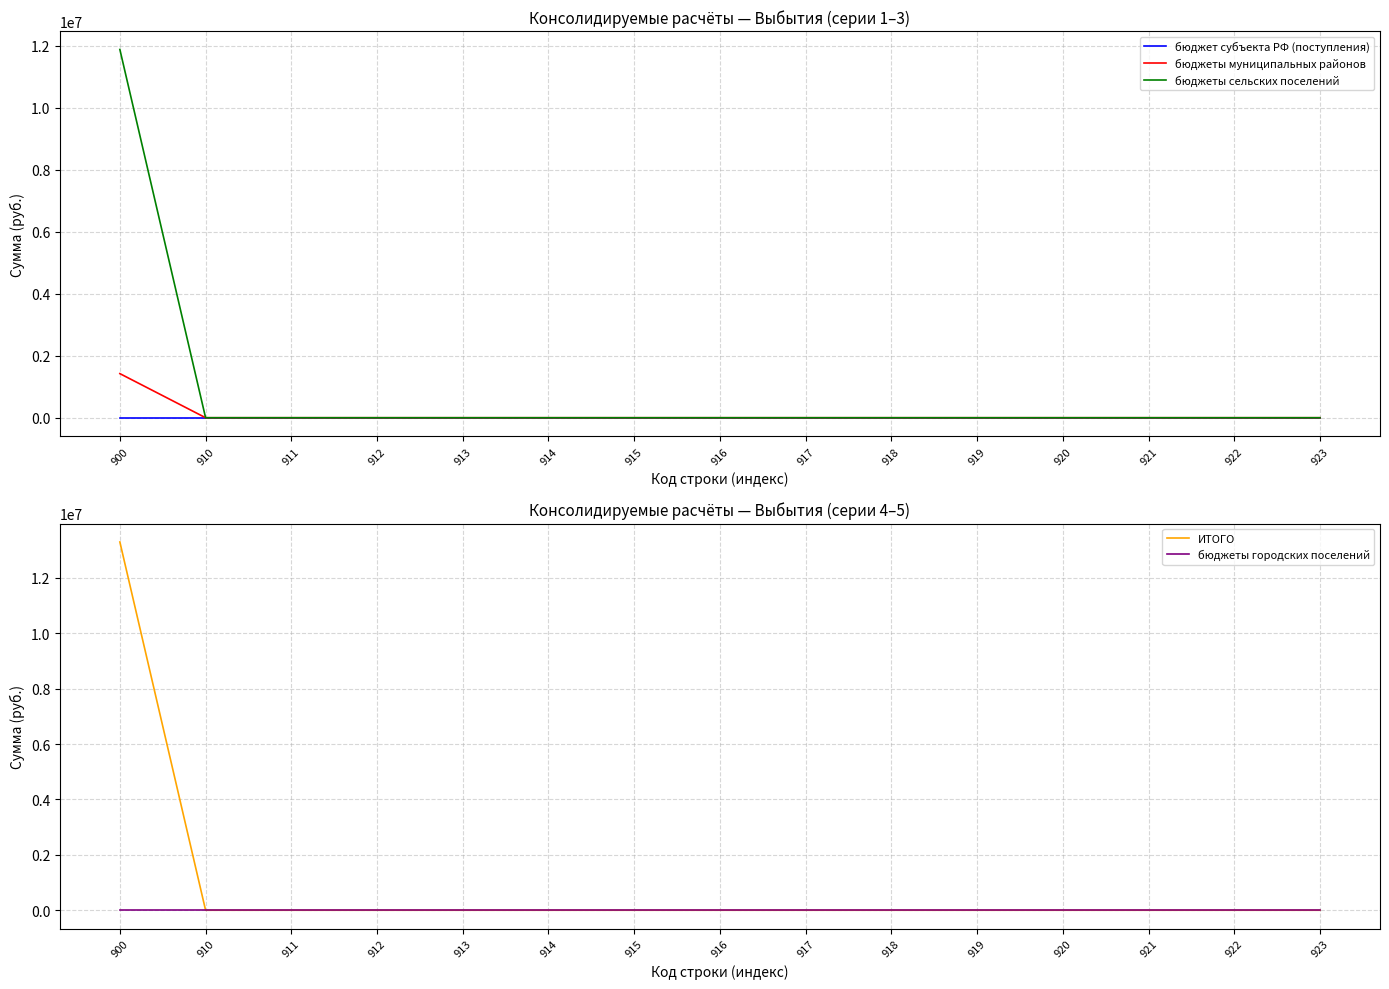

True or false: бюджет субъекта РФ (поступления) and бюджеты городских поселений cross at least once.

False